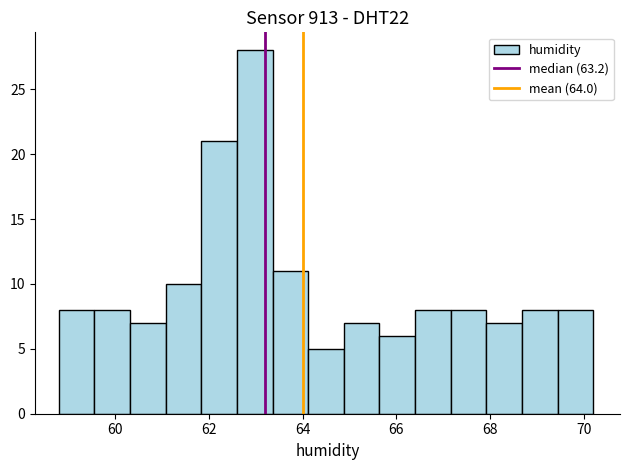

Read against the x-axis, roughly where is the centre of the tallest bar?

63.0